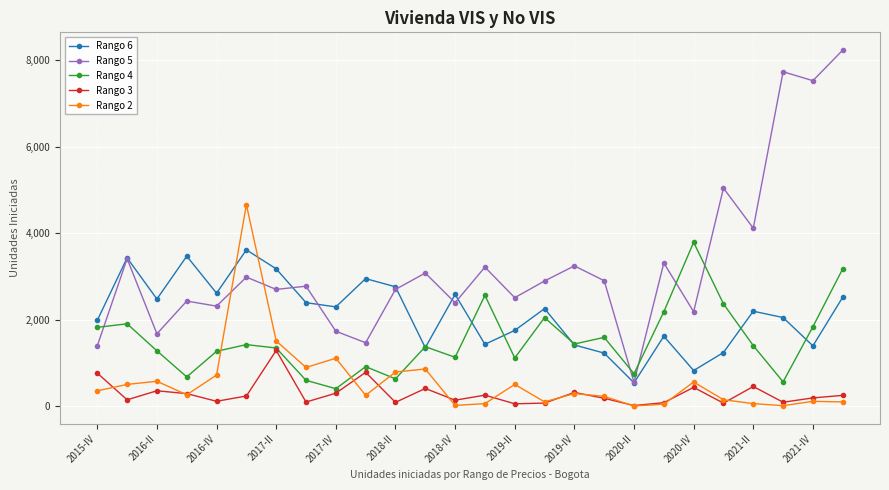

Which series has the widest spread of values?

Rango 5